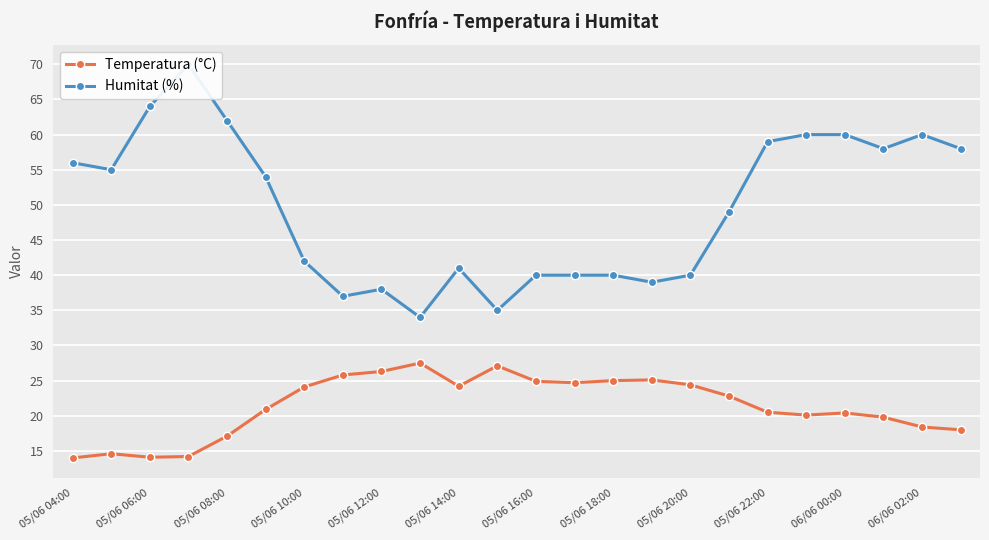

List the series in order of their overall mean, highest first.

Humitat (%), Temperatura (°C)